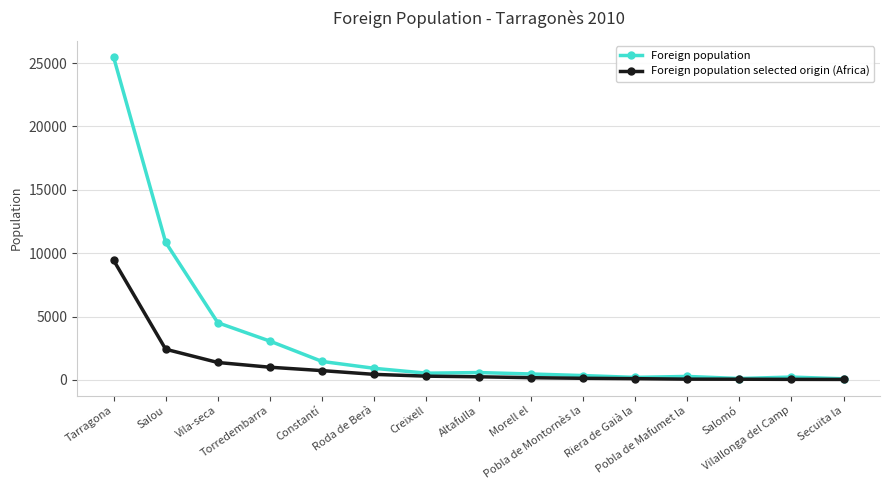

What is the sum of the Foreign population values at Roda de Berà and Creixell?

1441